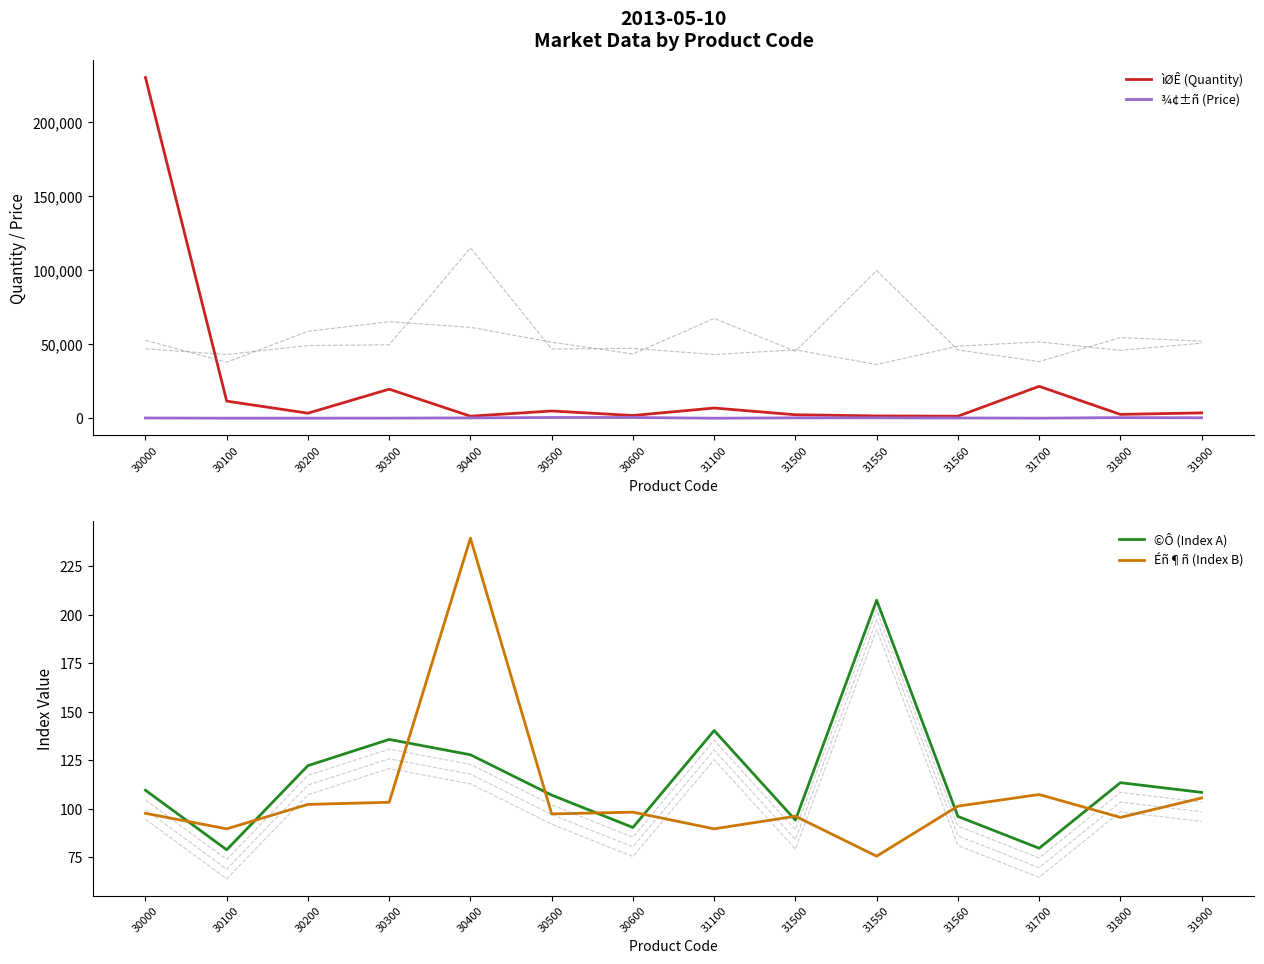

At which label does ìØÊ (Quantity) first exceed 3651?

30000